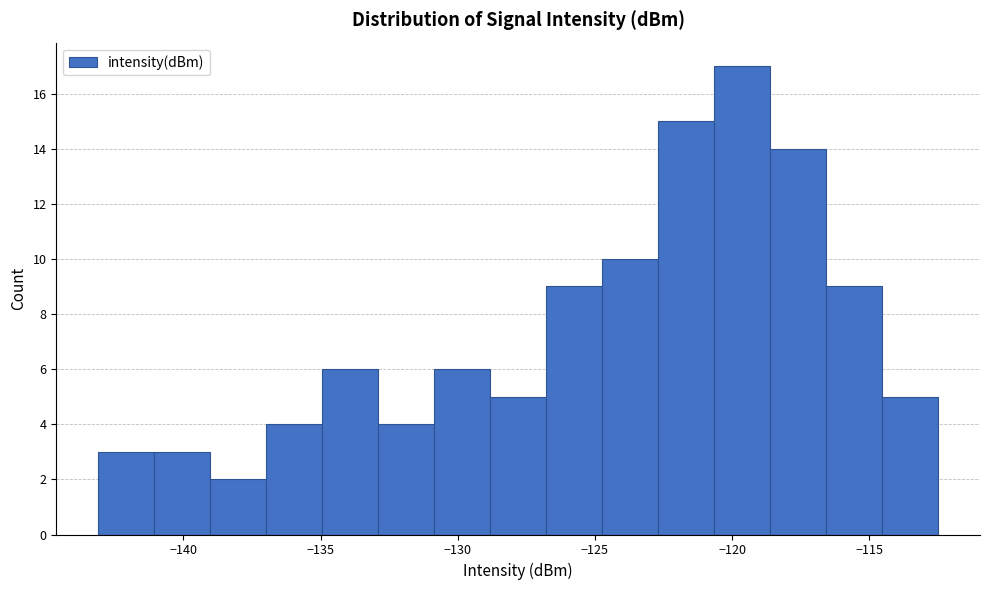

Reading left to right, transcribe this chart: for each bar, give the range it covers on the x-axis and its height. Neither the bar edges nor the heights are printed on the chart, so give them approximately, as read against the axes.

-143.0 to -141.0: 3
-141.0 to -139.0: 3
-139.0 to -137.0: 2
-137.0 to -135.0: 4
-135.0 to -133.0: 6
-133.0 to -131.0: 4
-131.0 to -129.0: 6
-129.0 to -127.0: 5
-127.0 to -124.5: 9
-124.5 to -122.5: 10
-122.5 to -120.5: 15
-120.5 to -118.5: 17
-118.5 to -116.5: 14
-116.5 to -114.5: 9
-114.5 to -112.5: 5